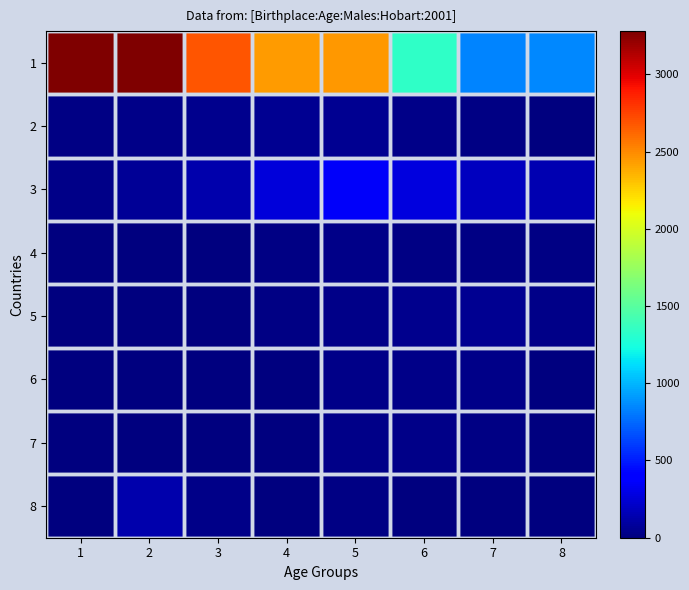

Rank the series by their maximum value, from lowest to highest.

4, 6, 7, 5, 2, 8, 3, 1